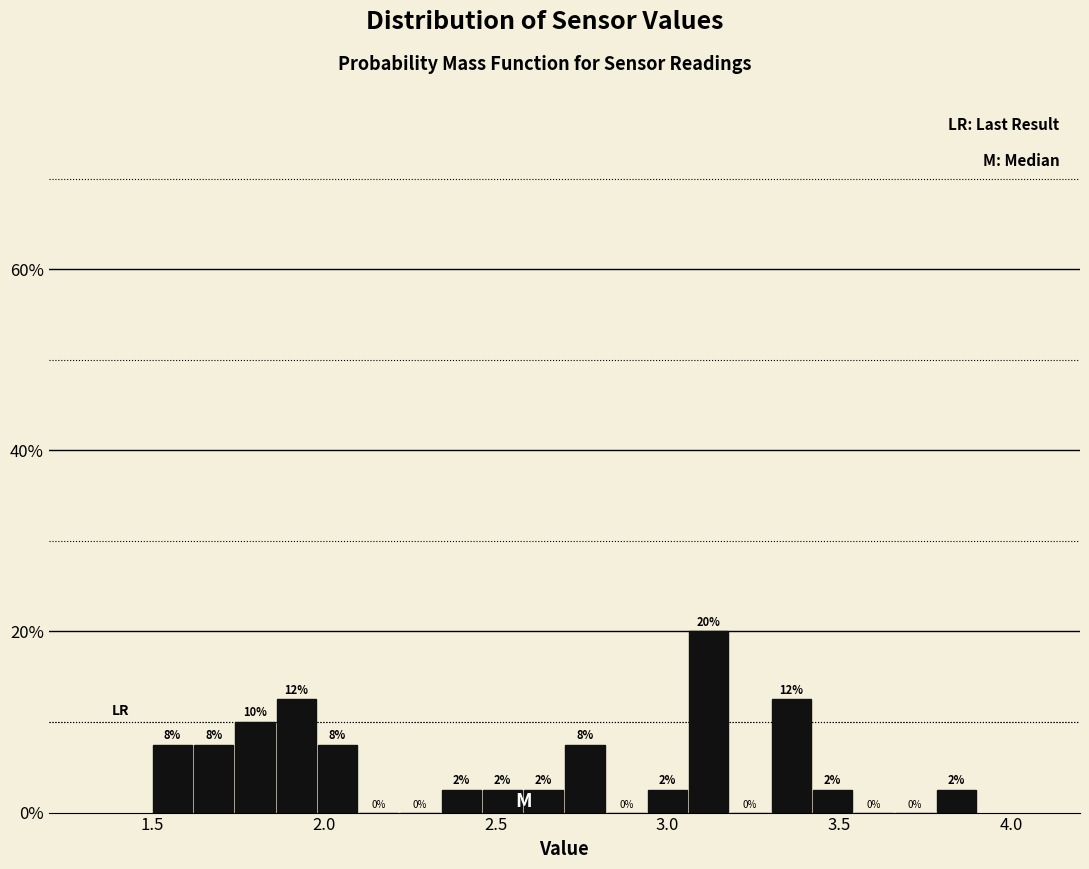

Around what value on the x-axis is the tallest bar? Give the approximate position of its centre, as read against the axis.

3.10